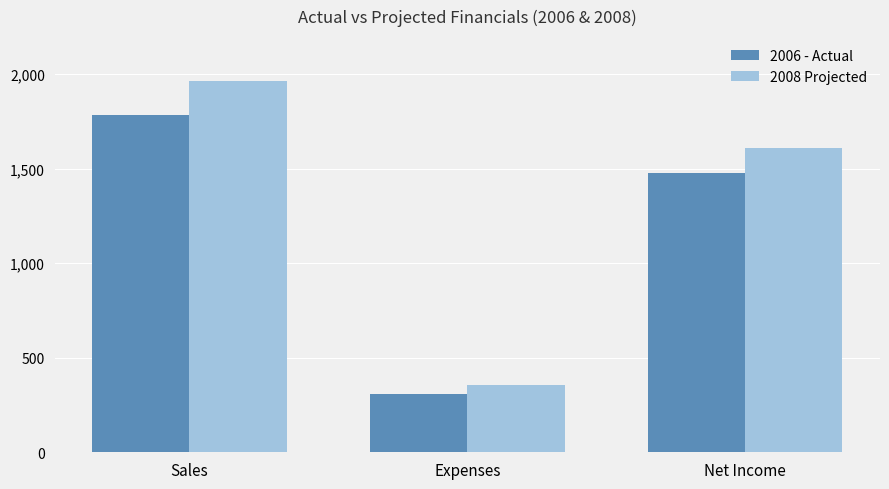

Are the bars horizontal?

No